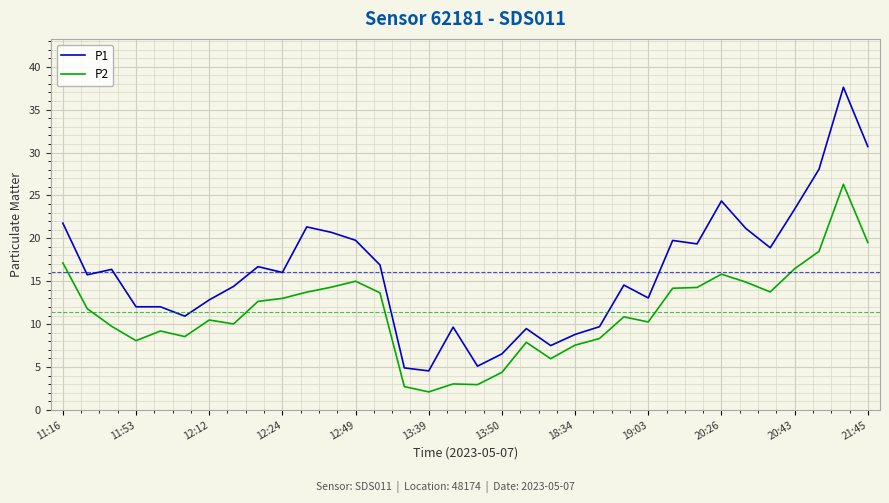

What is the sum of all P2 values?

387.0